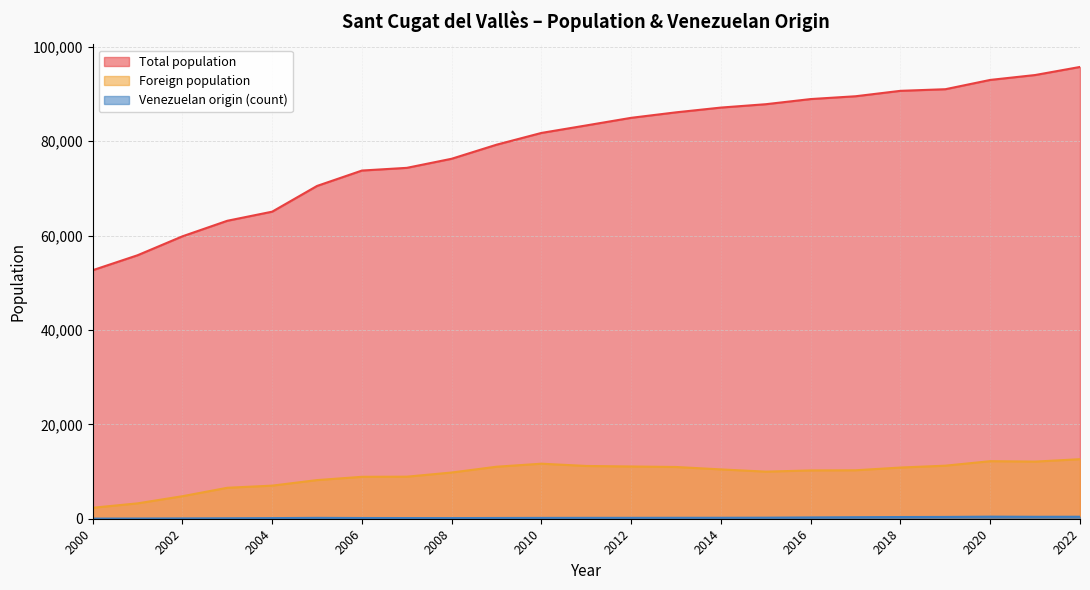

The value of Foreign population at 2016 is 14658. True or false?

False